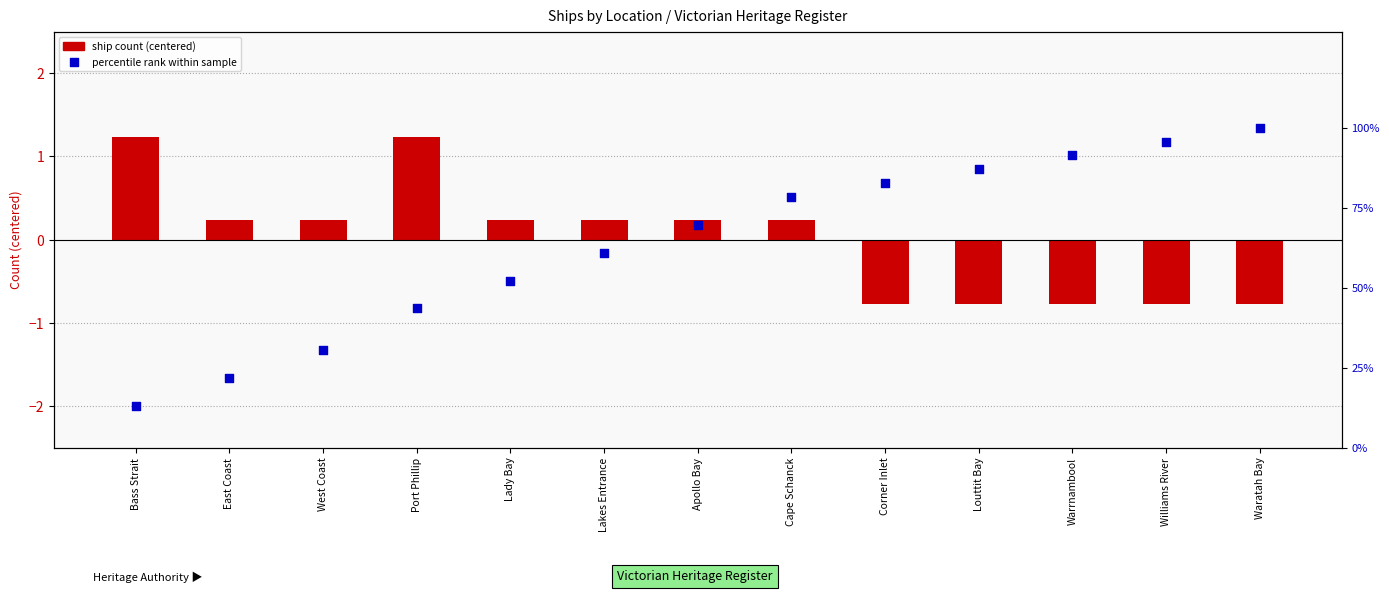

Which series has the largest Y range (max minus min)?

percentile rank within sample